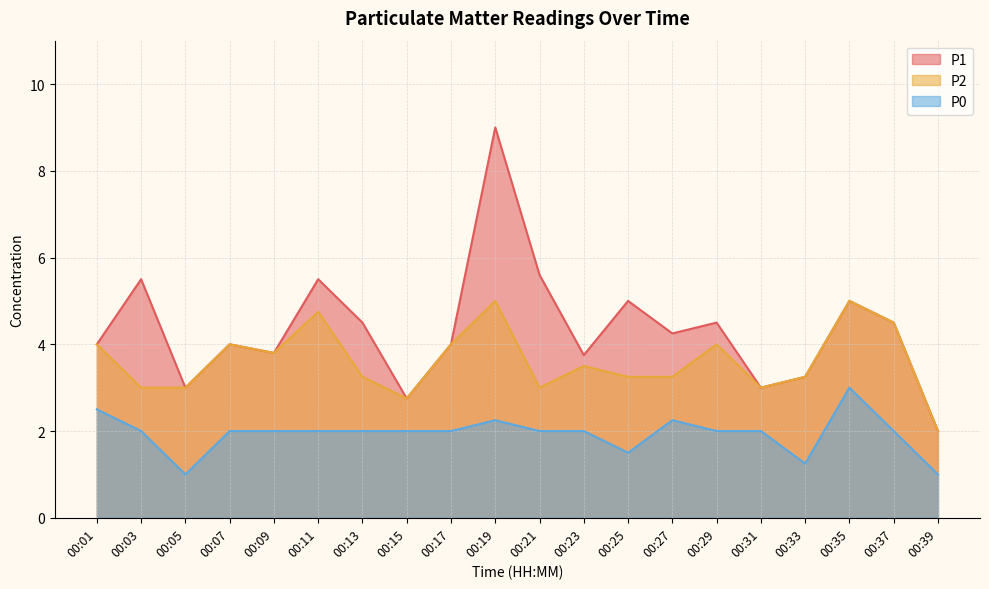

Between 00:17 and 00:09, which is larger?

00:17